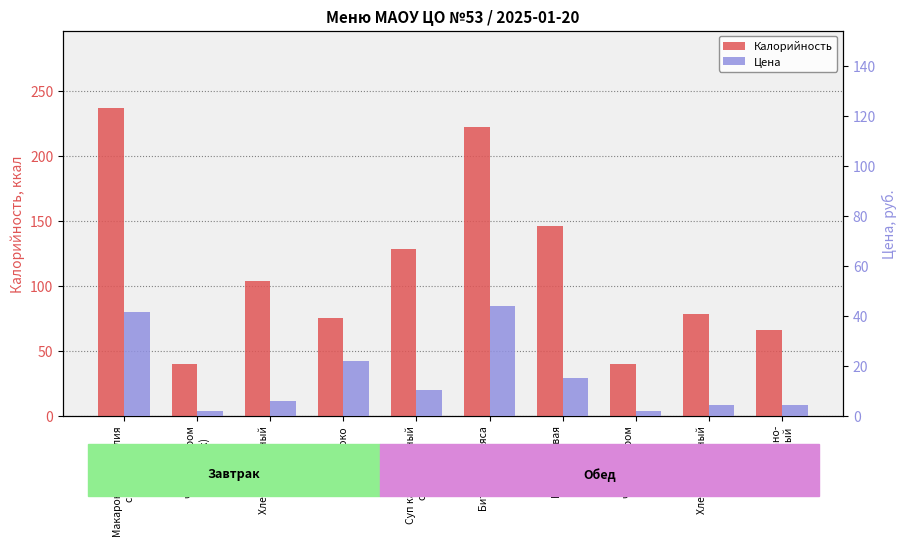

Where is Калорийность nearest to the value 138?

Каша рисовая
вязкая